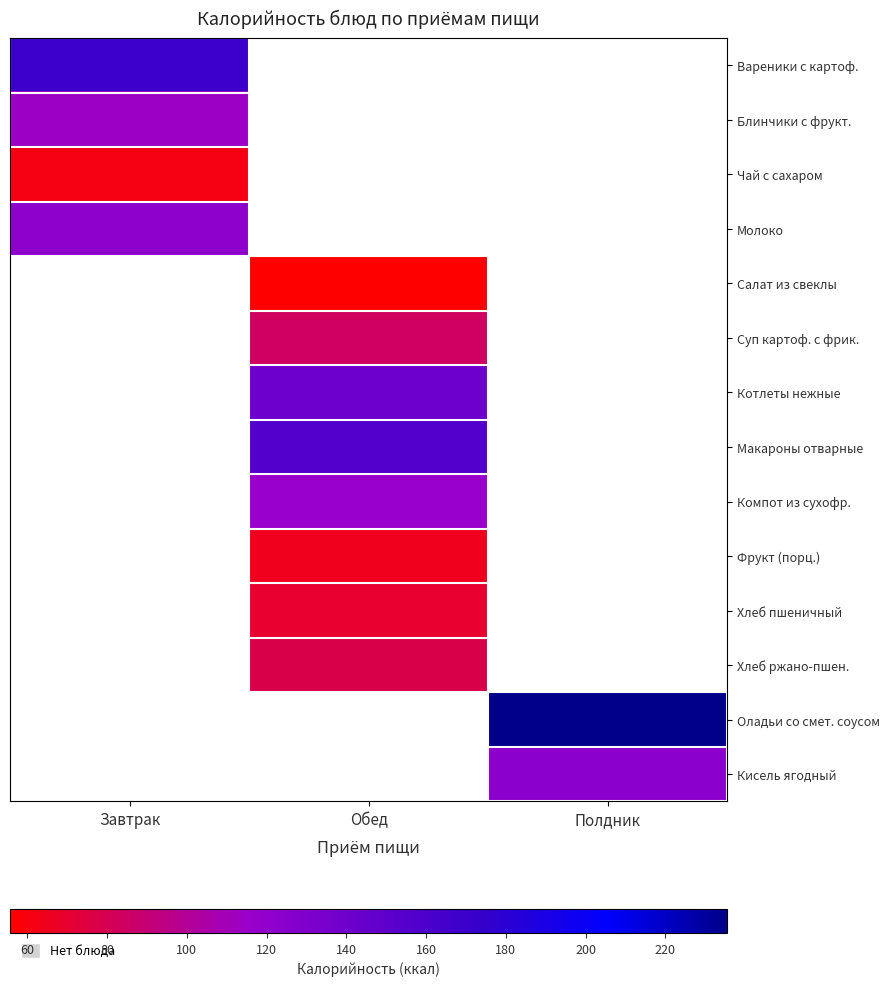

How many series are shown in this chart?

14